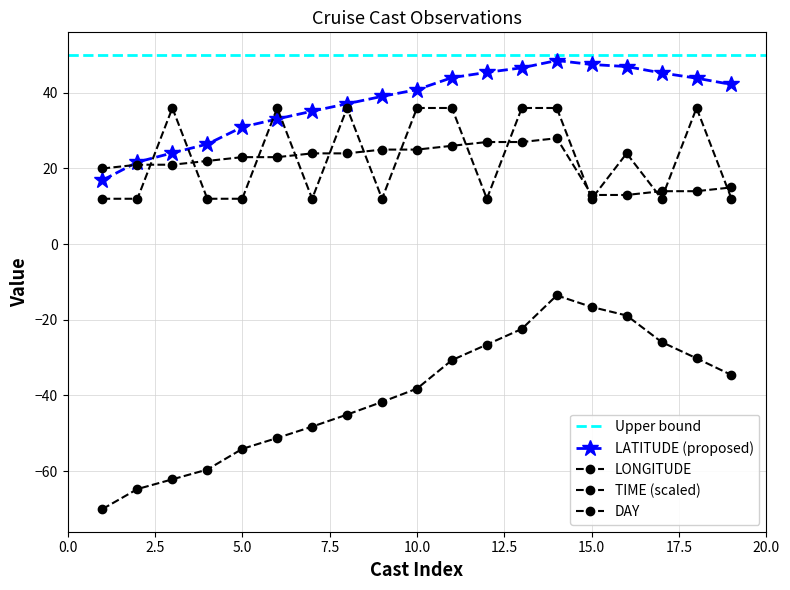

What is the difference between the highest and lowest values at 8?

82.2